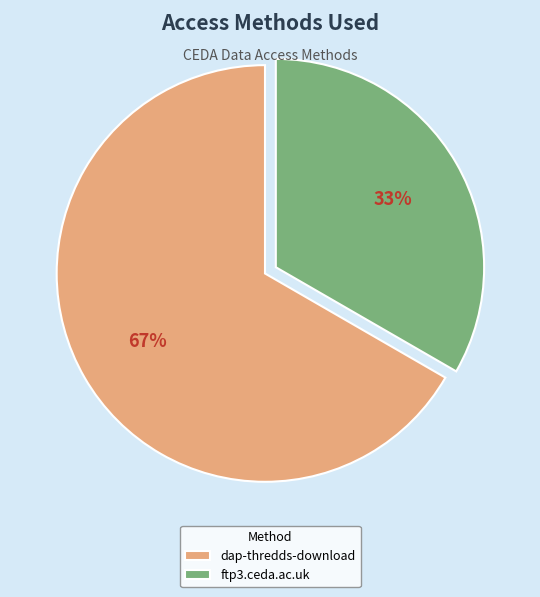

Is the sum of ftp3.ceda.ac.uk and dap-thredds-download greater than half?

Yes